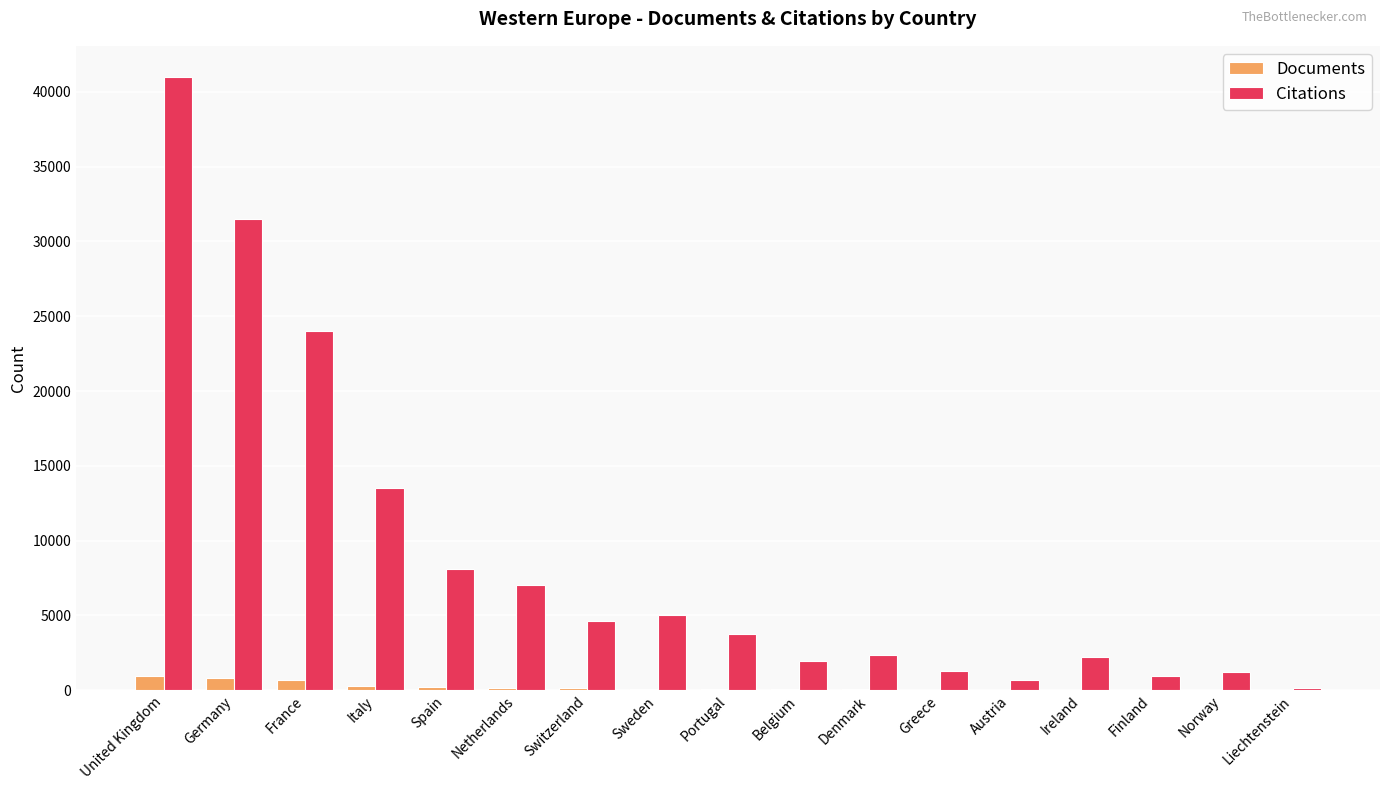

What are all the series names shown in the legend?

Documents, Citations